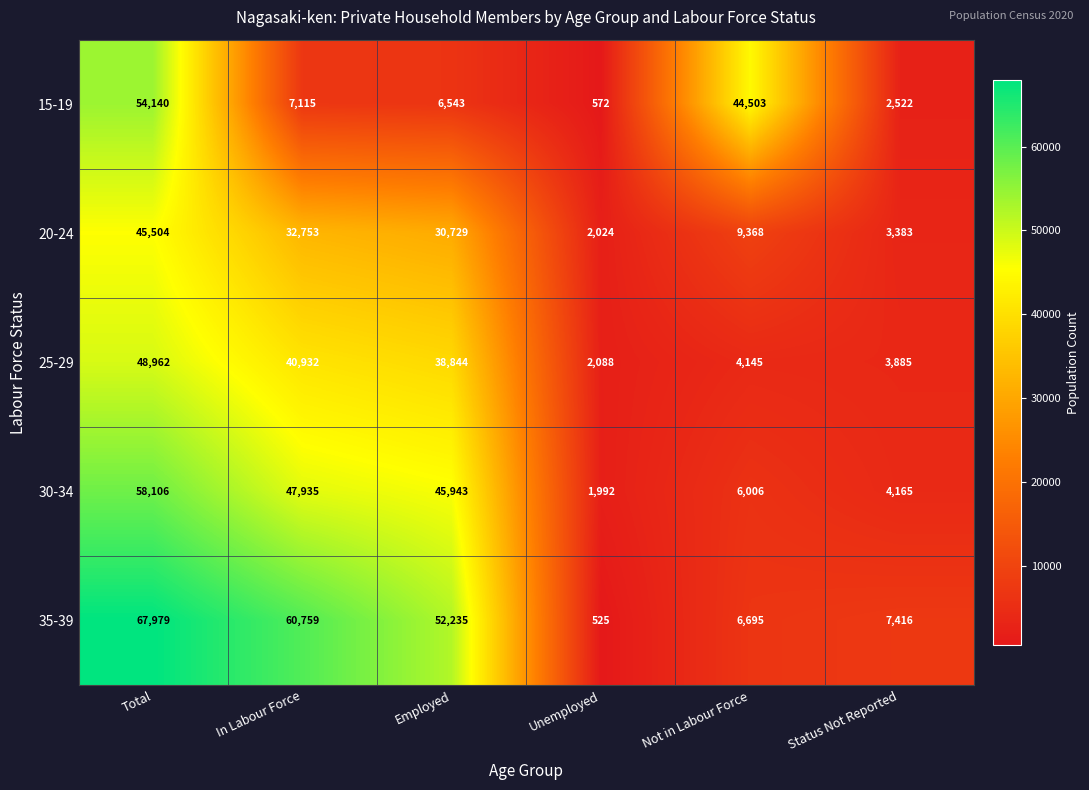

How many series are shown in this chart?

5